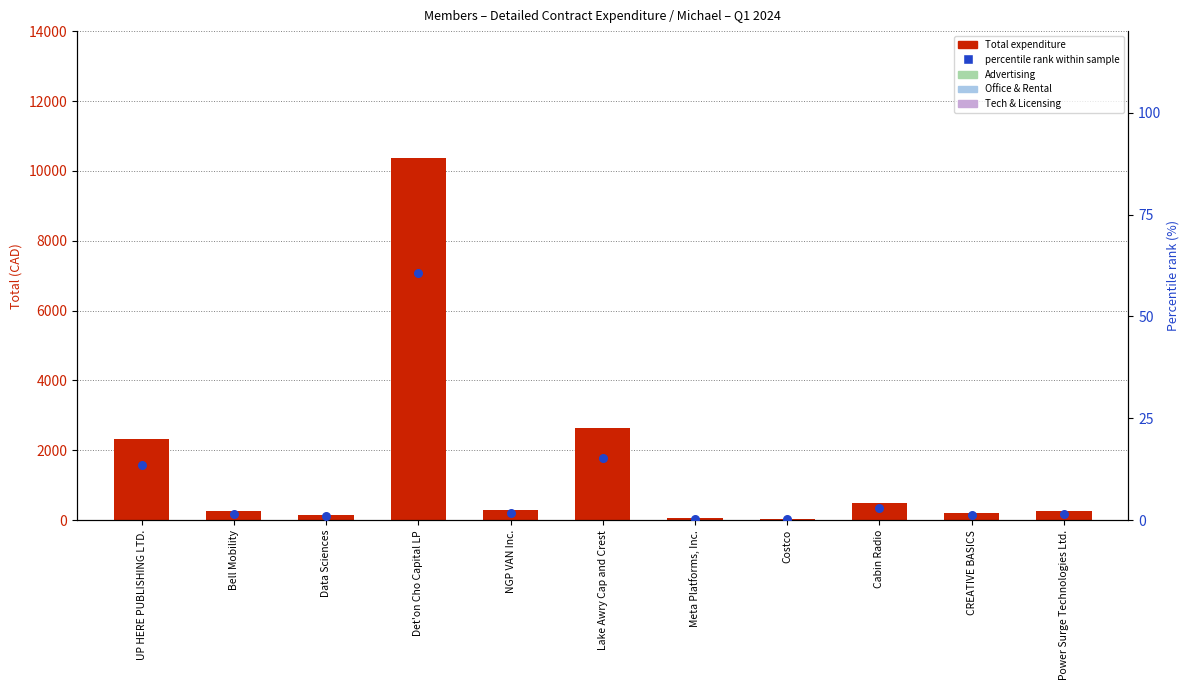

Is the value of percentile rank within sample at NGP VAN Inc. greater than the value of Total expenditure at Data Sciences?

No